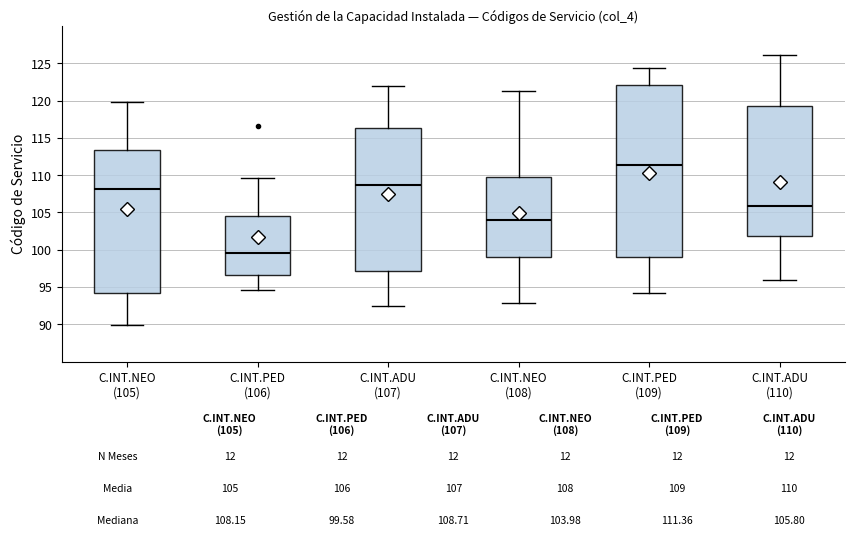

Which box is the tallest, from its lower edge to its upper edge?

C.INT.PED (109)